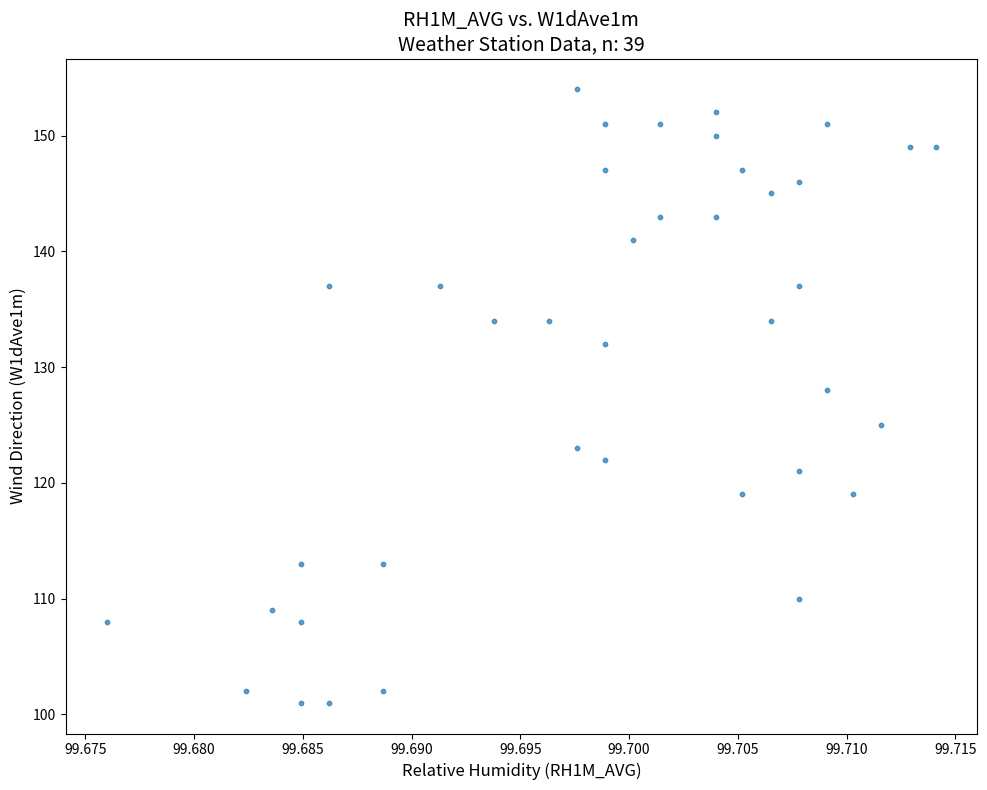

What Y value in the scatter plot is closest to 127?

128